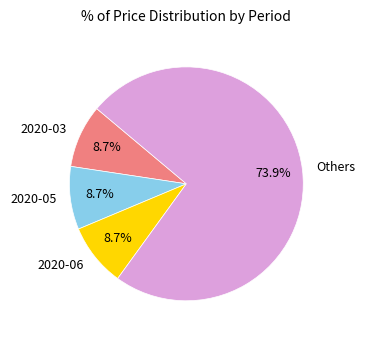

Which category has the biggest portion of the pie?

Others